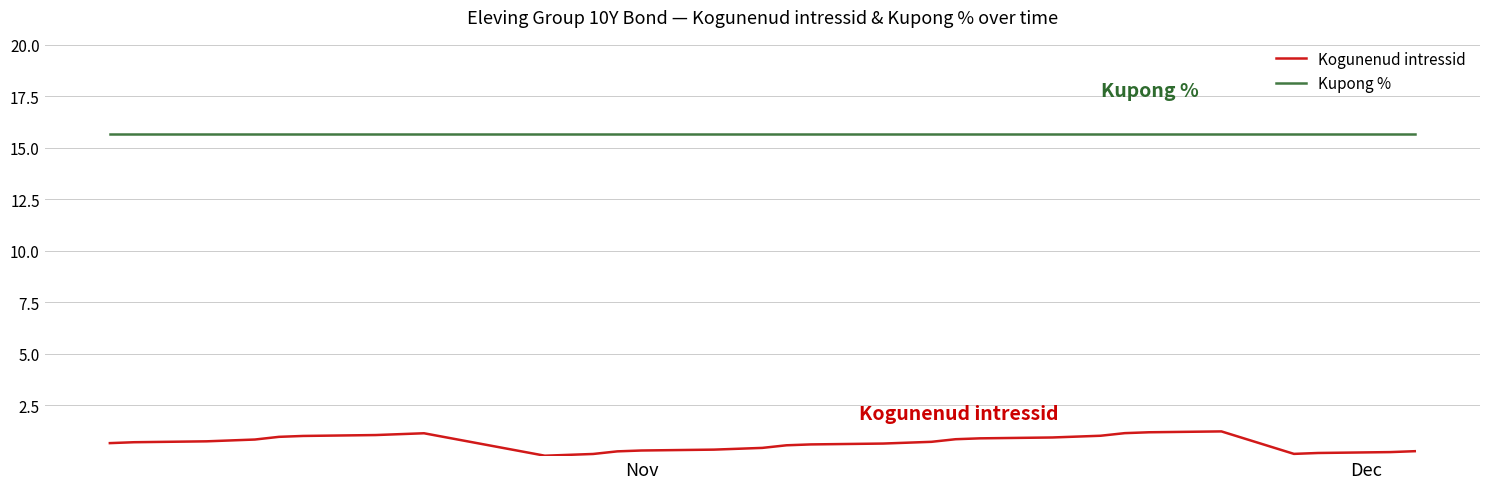

List the series in order of their peak value, lowest first.

Kogunenud intressid, Kupong %